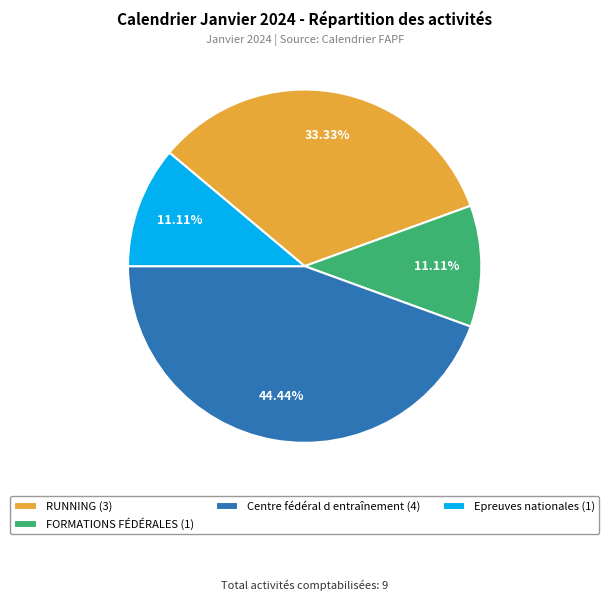

Approximately how many times larger is the value at RUNNING (3) compared to FORMATIONS FÉDÉRALES (1)?

3.0